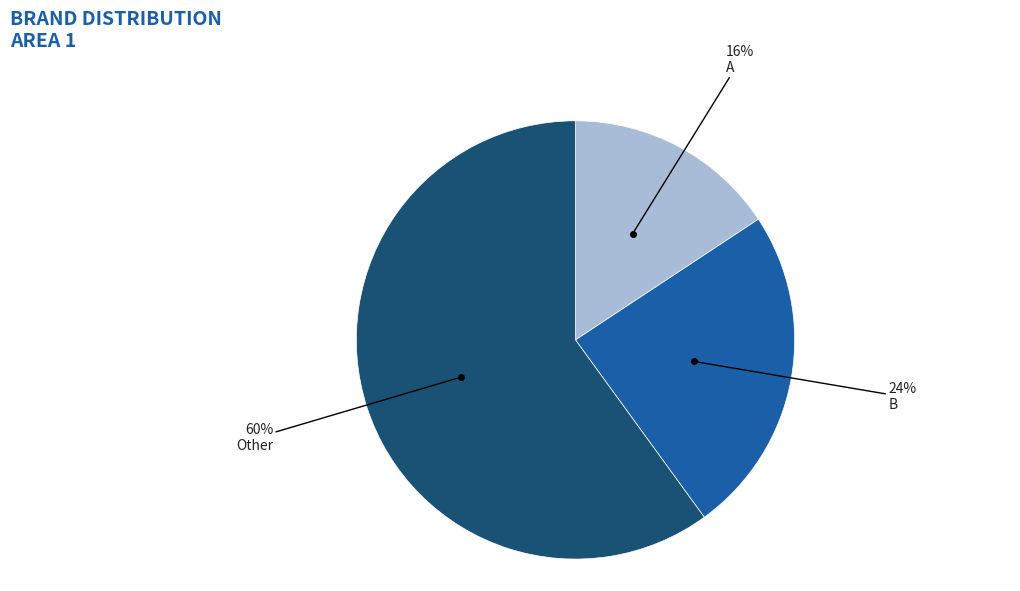

To the nearest percent, what portion does Other represent?

60%